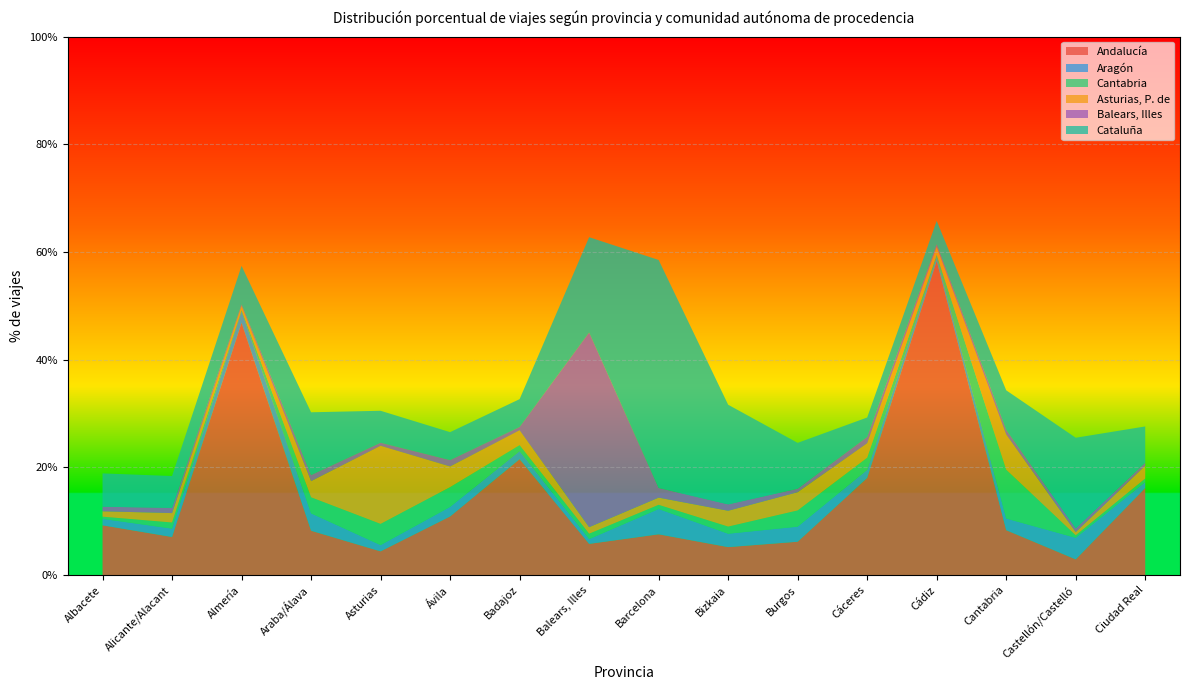

Reading left to right, list all the values displayed in this chart.

Andalucía: 9.2	7.1	46.8	8.2	4.4	10.9	21.5	5.8	7.6	5.2	6.2	18.0	58.3	8.3	2.9	16.2
Aragón: 1.2	1.6	2.2	3.2	1.2	1.8	1.5	0.9	4.7	2.5	2.8	1.5	0.7	2.2	4.0	1.1
Cantabria: 0.4	1.1	0.3	3.0	3.9	3.7	1.1	1.0	0.8	1.3	3.0	2.2	0.6	9.1	0.5	0.7
Asturias, P. de: 1.0	1.8	0.7	3.0	14.5	3.8	2.8	1.2	1.3	2.9	3.4	2.7	1.5	6.5	0.6	2.4
Balears, Illes: 0.8	1.0	0.3	1.1	0.6	1.2	0.6	36.1	1.8	1.2	0.7	1.2	0.4	0.9	0.7	0.6
Cataluña: 6.2	5.9	7.2	11.7	5.9	5.2	5.2	17.7	42.3	18.5	8.5	3.6	4.4	7.3	16.8	6.7